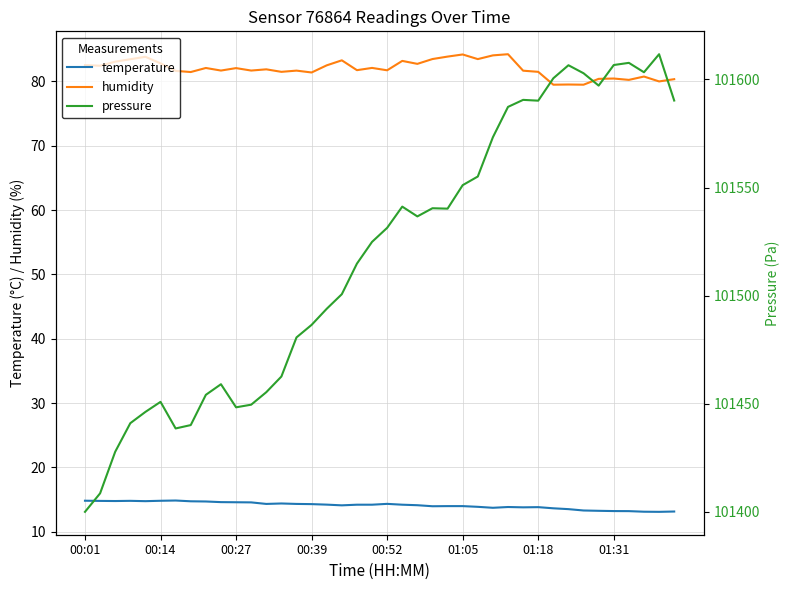

What is the difference between the second highest and minimum values in the temperature series?

1.7